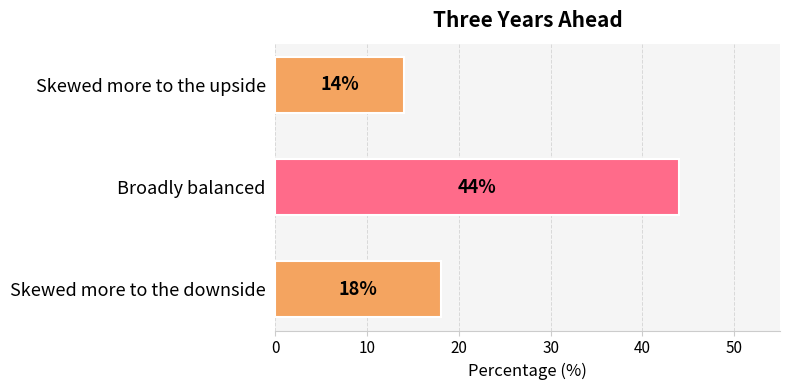

Where is the data nearest to the value 29?

Skewed more to the downside